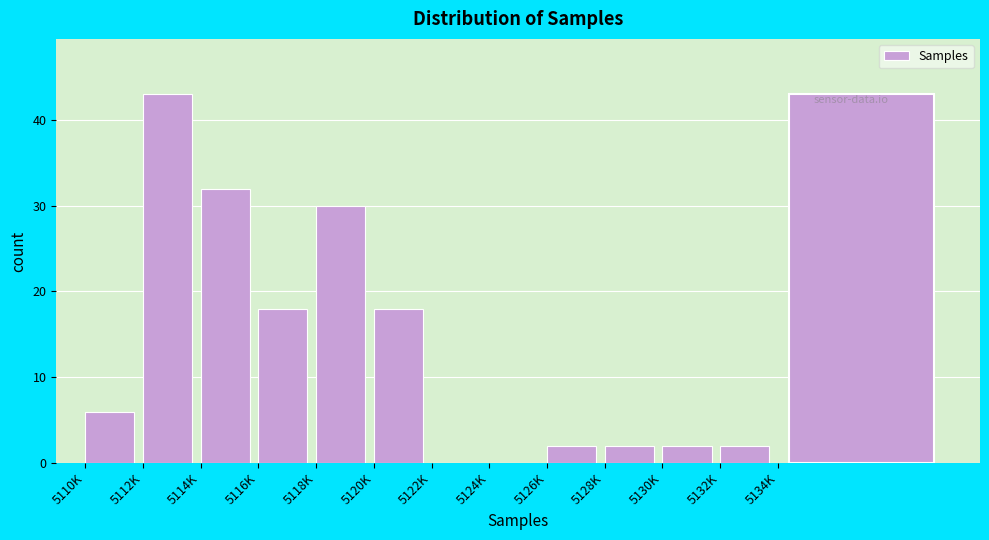

Reading left to right, list all the values displayed in this chart.

5110K=6	5112K=43	5114K=32	5116K=18	5118K=30	5120K=18	5122K=0	5124K=0	5126K=2	5128K=2	5130K=2	5132K=2